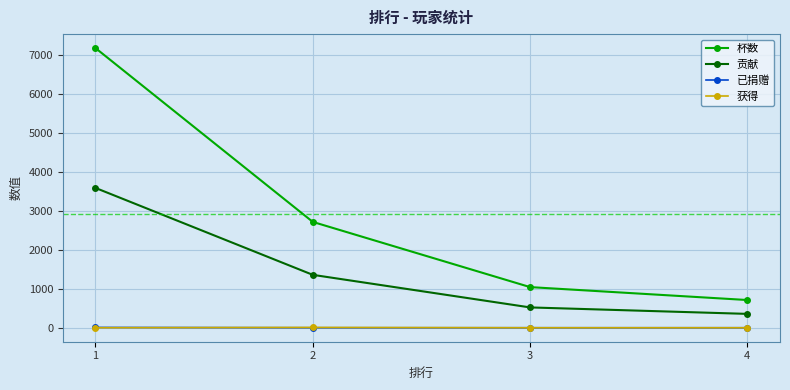

Rank the categories by 贡献 value from highest to lowest.

1, 2, 3, 4